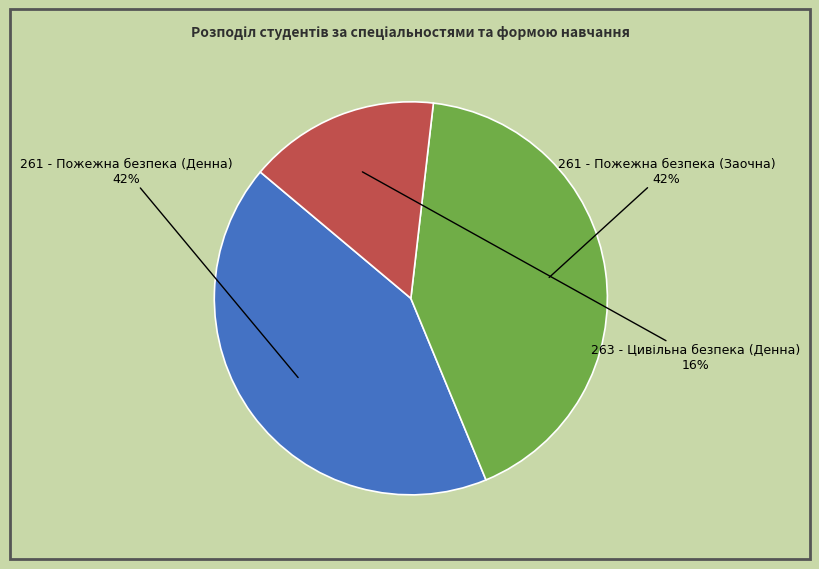

Does 261 - Пожежна безпека (Денна) represent more than half of the total?

No